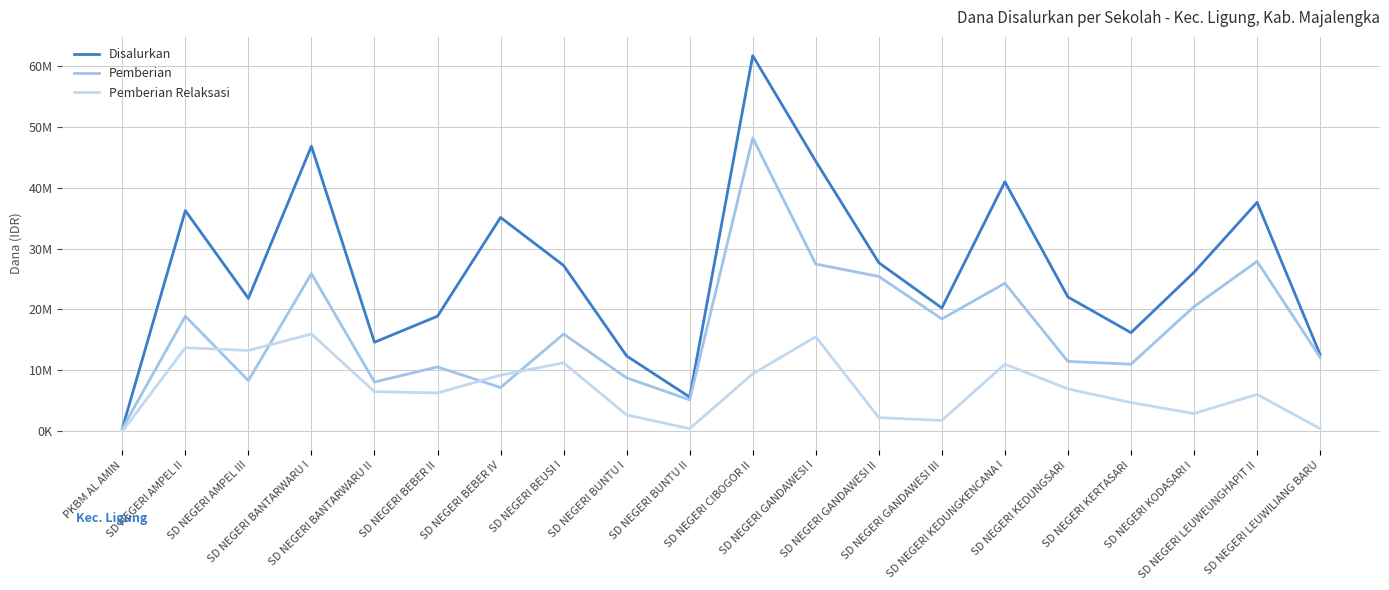

Does the chart have visible grid lines?

Yes